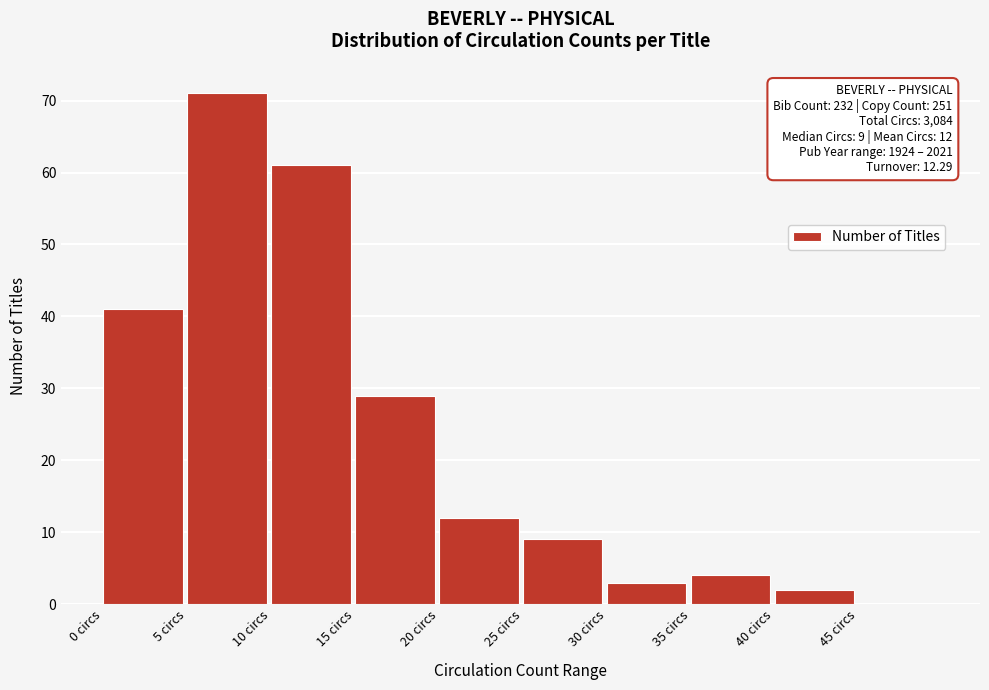

Over which range of the x-axis is the bar tallest?

5 to 10